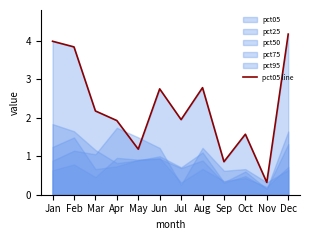

Rank the categories by value from lowest to highest.

Nov, Sep, May, Oct, Apr, Jul, Mar, Jun, Aug, Feb, Jan, Dec